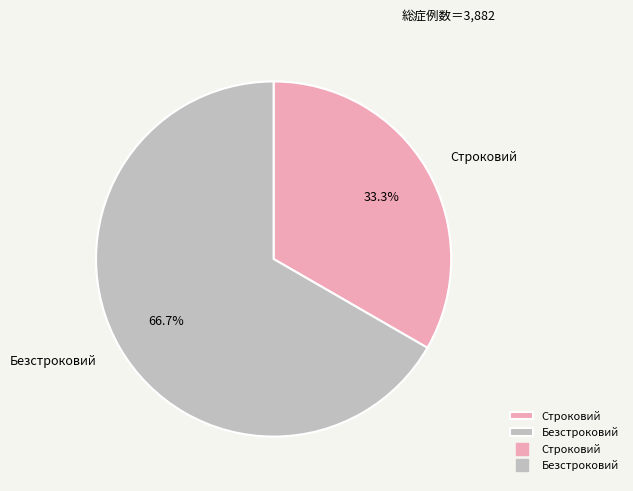

To the nearest percent, what is the combined percentage of Безстроковий and Строковий?

100%